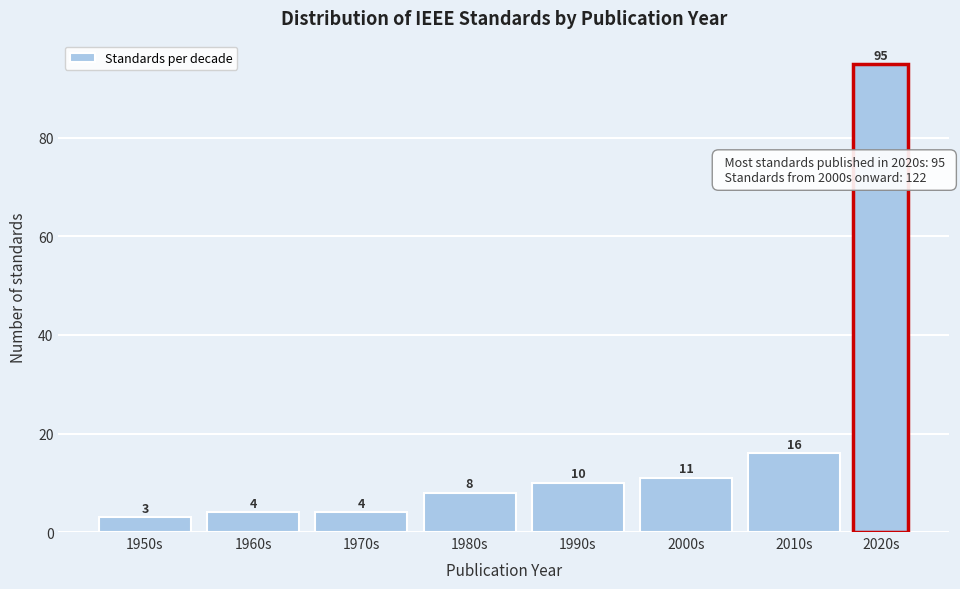

Reading left to right, extract all data points from this chart.

1950s=3	1960s=4	1970s=4	1980s=8	1990s=10	2000s=11	2010s=16	2020s=95